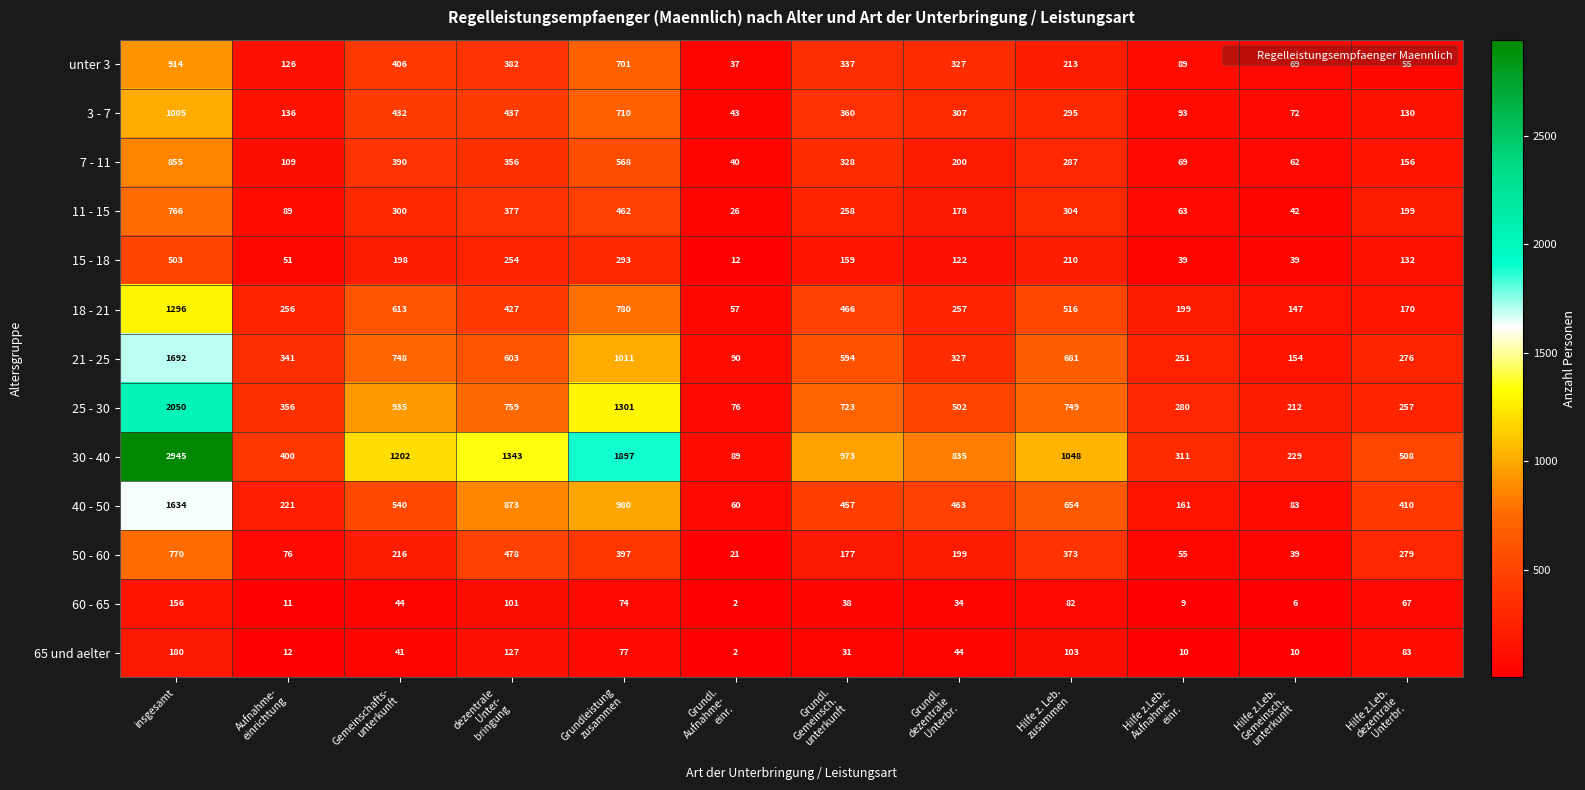

What is the sum of all 18 - 21 values?

5184